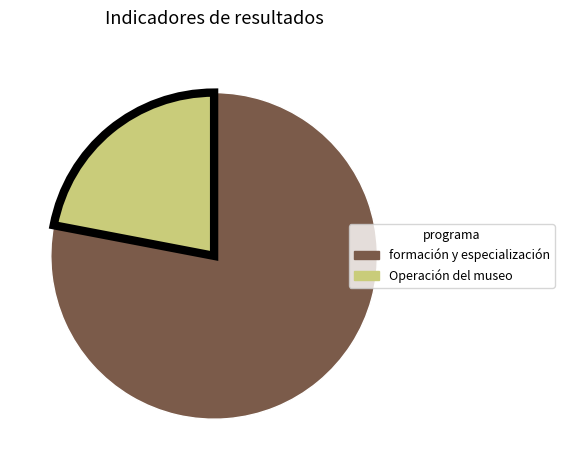

Count the number of slices in the pie.

2